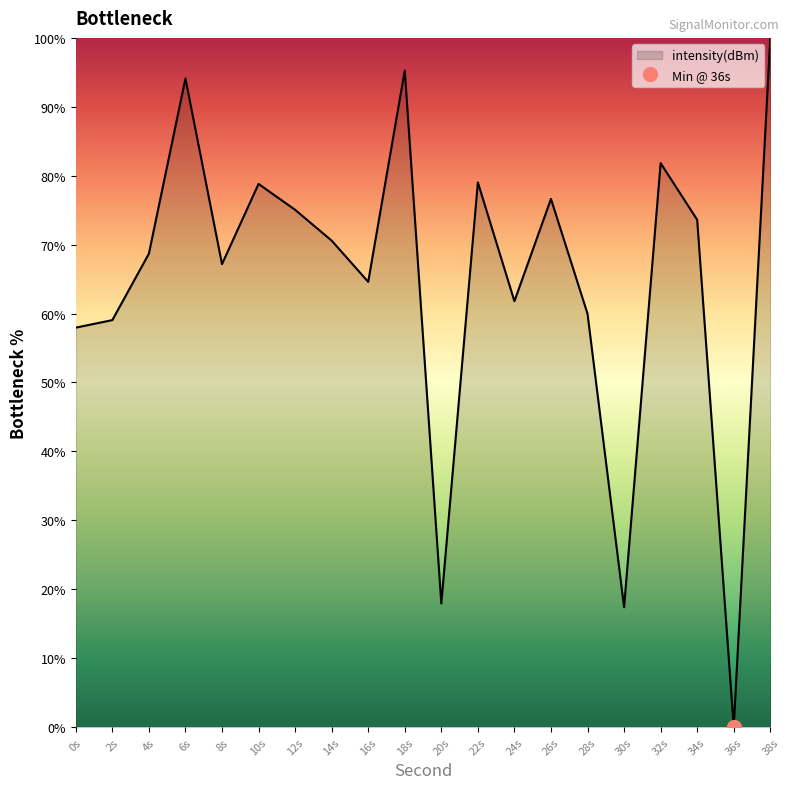

What is the greatest value displayed?

100.0